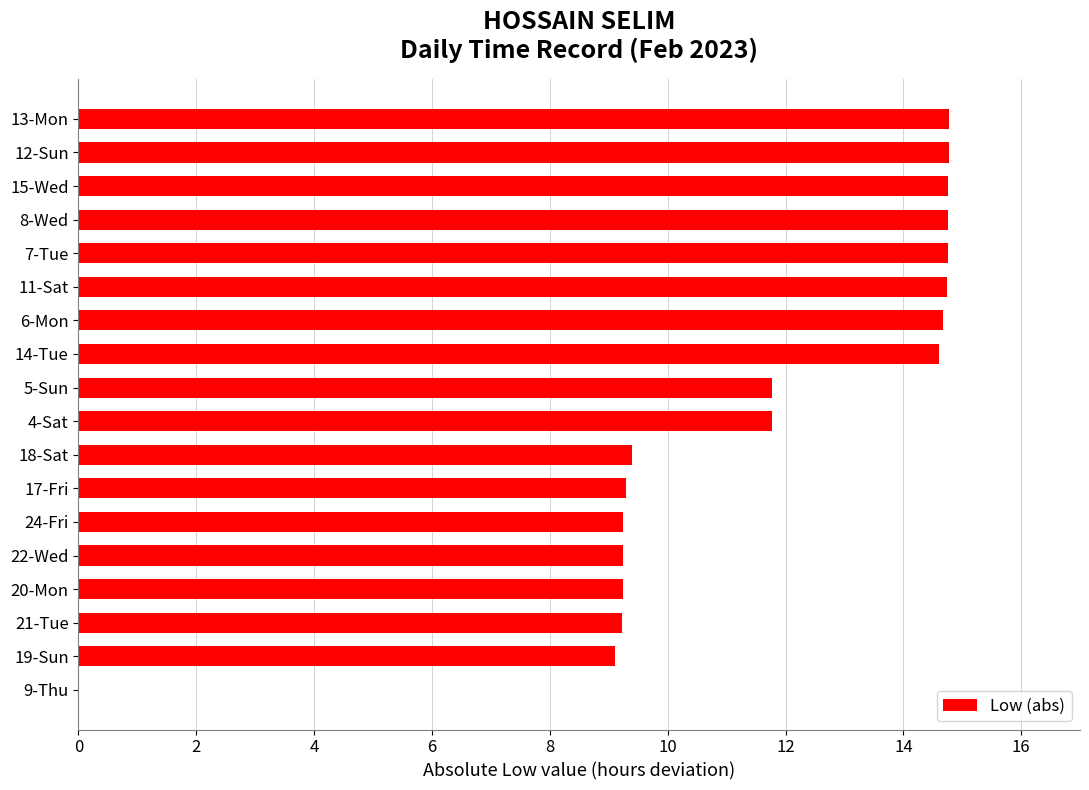

What is the maximum value shown in the chart?

14.8